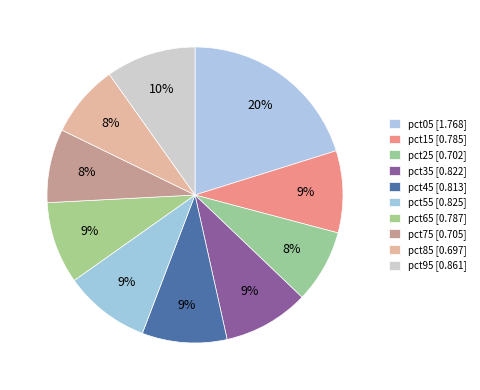

To the nearest percent, what is the difference between the largest and smallest slice percentages?

12%